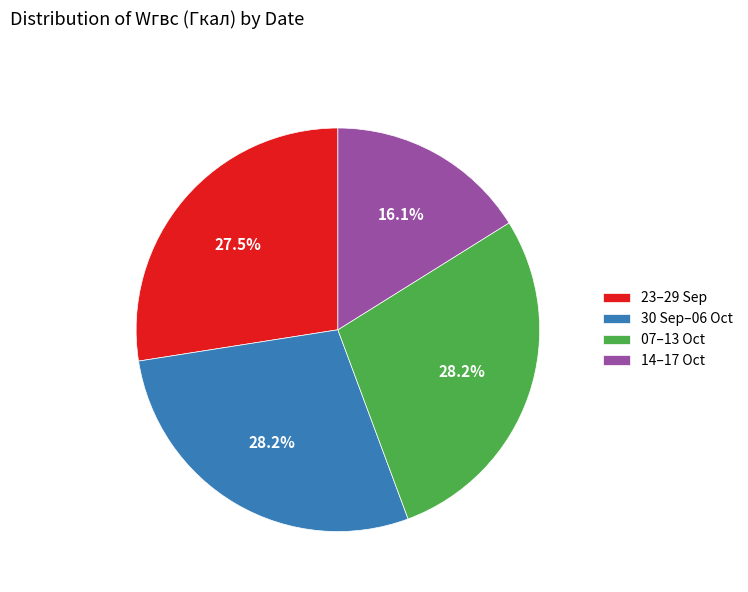

Between 07–13 Oct and 14–17 Oct, which is larger?

07–13 Oct